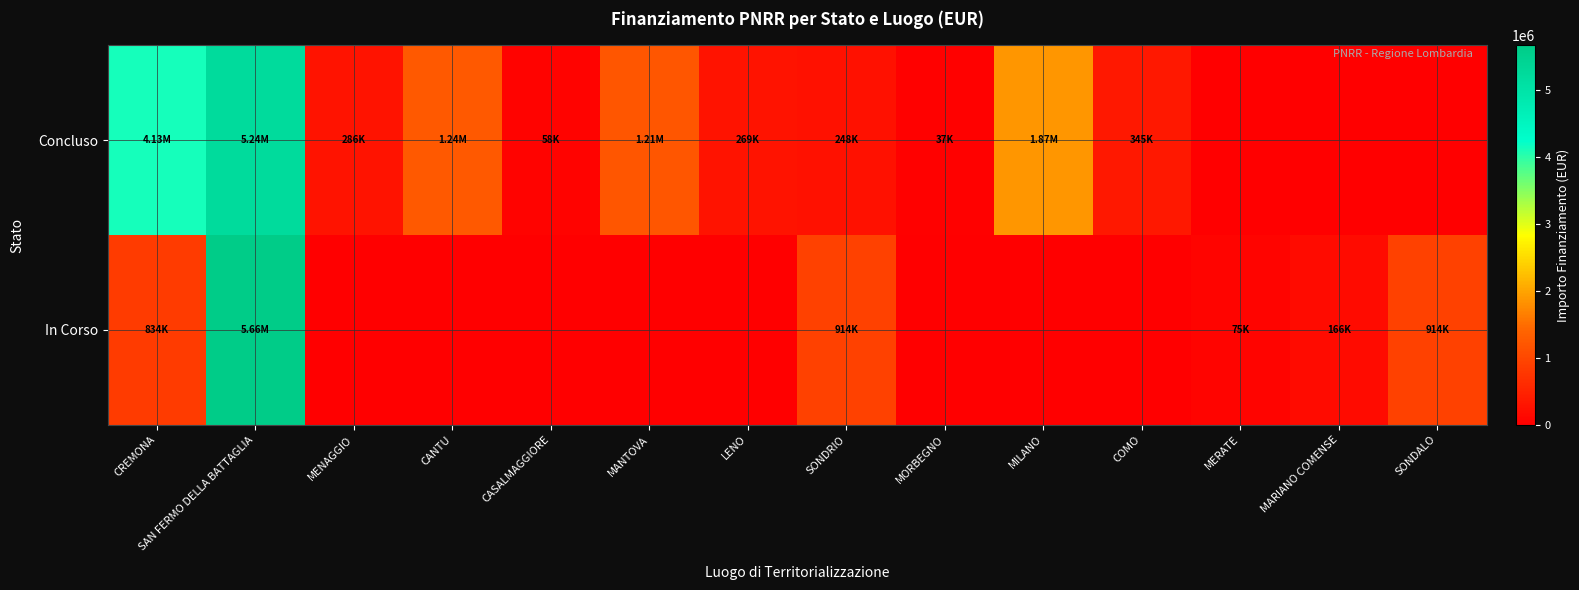

Which series has the largest total across all categories?

Concluso